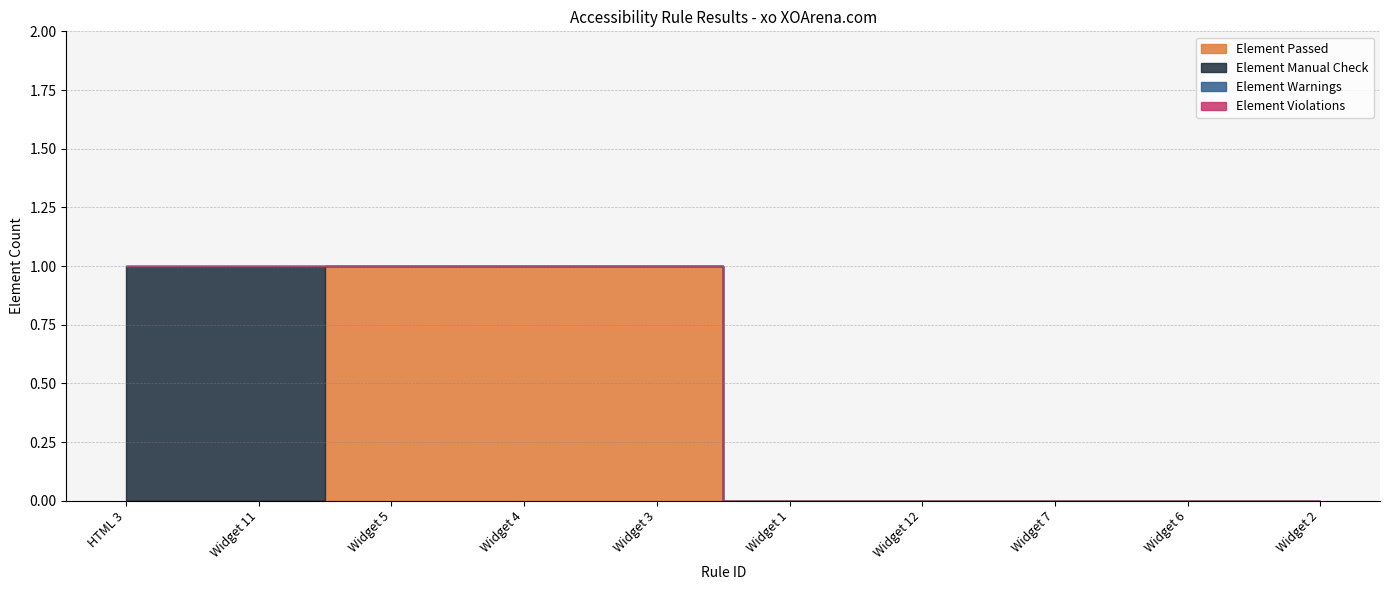

Is it true that Element Passed equals -1 at Widget 1?

False